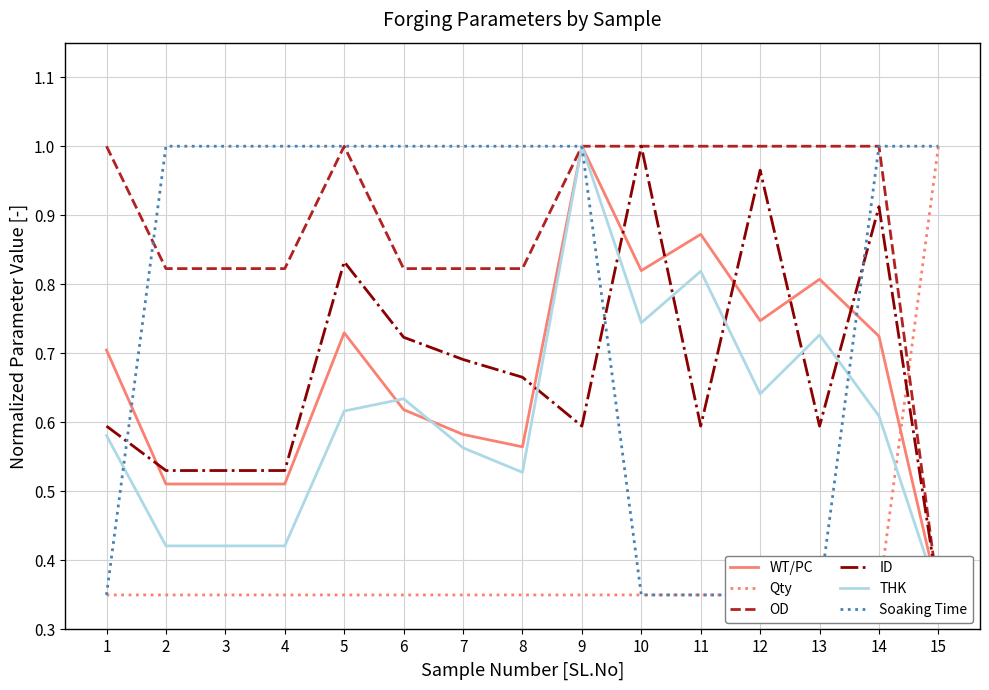

Reading left to right, what are all the values shown in this chart?

WT/PC: 1=0.7	2=0.5	3=0.5	4=0.5	5=0.7	6=0.6	7=0.6	8=0.6	9=1.0	10=0.8	11=0.9	12=0.7	13=0.8	14=0.7	15=0.3
Qty: 1=0.3	2=0.3	3=0.3	4=0.3	5=0.3	6=0.3	7=0.3	8=0.3	9=0.3	10=0.3	11=0.3	12=0.3	13=0.3	14=0.3	15=1.0
OD: 1=1.0	2=0.8	3=0.8	4=0.8	5=1.0	6=0.8	7=0.8	8=0.8	9=1.0	10=1.0	11=1.0	12=1.0	13=1.0	14=1.0	15=0.3
ID: 1=0.6	2=0.5	3=0.5	4=0.5	5=0.8	6=0.7	7=0.7	8=0.7	9=0.6	10=1.0	11=0.6	12=1.0	13=0.6	14=0.9	15=0.3
THK: 1=0.6	2=0.4	3=0.4	4=0.4	5=0.6	6=0.6	7=0.6	8=0.5	9=1.0	10=0.7	11=0.8	12=0.6	13=0.7	14=0.6	15=0.3
Soaking Time: 1=0.3	2=1.0	3=1.0	4=1.0	5=1.0	6=1.0	7=1.0	8=1.0	9=1.0	10=0.3	11=0.3	12=0.3	13=0.3	14=1.0	15=1.0